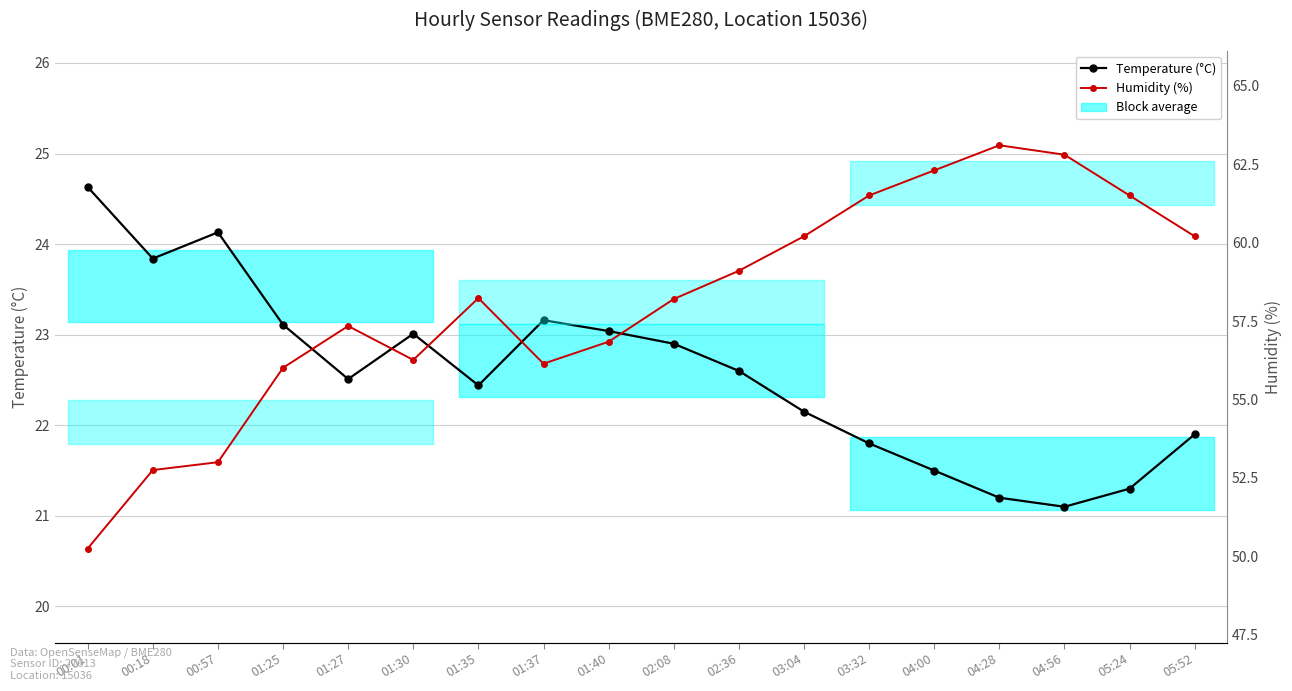

At how many categories does at least one series exceed 55?

15